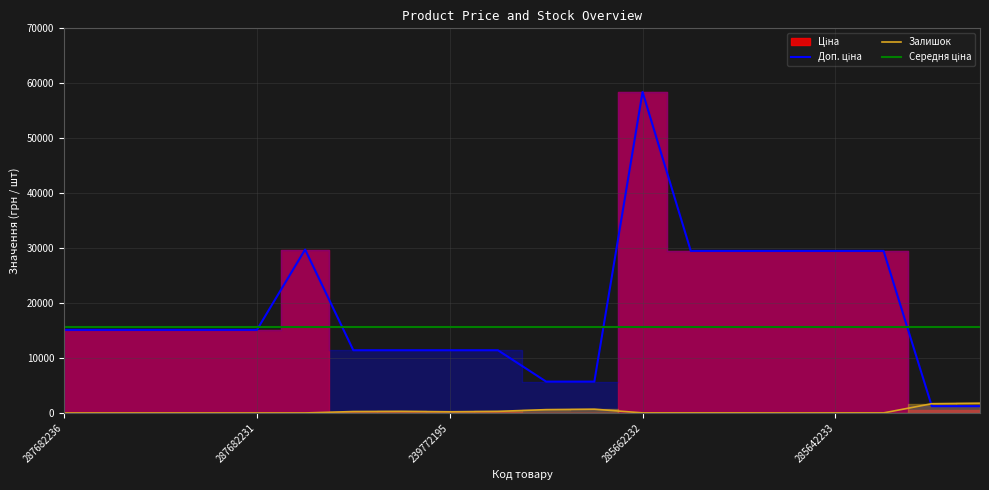

At how many categories does at least one series exceed 28160?

7